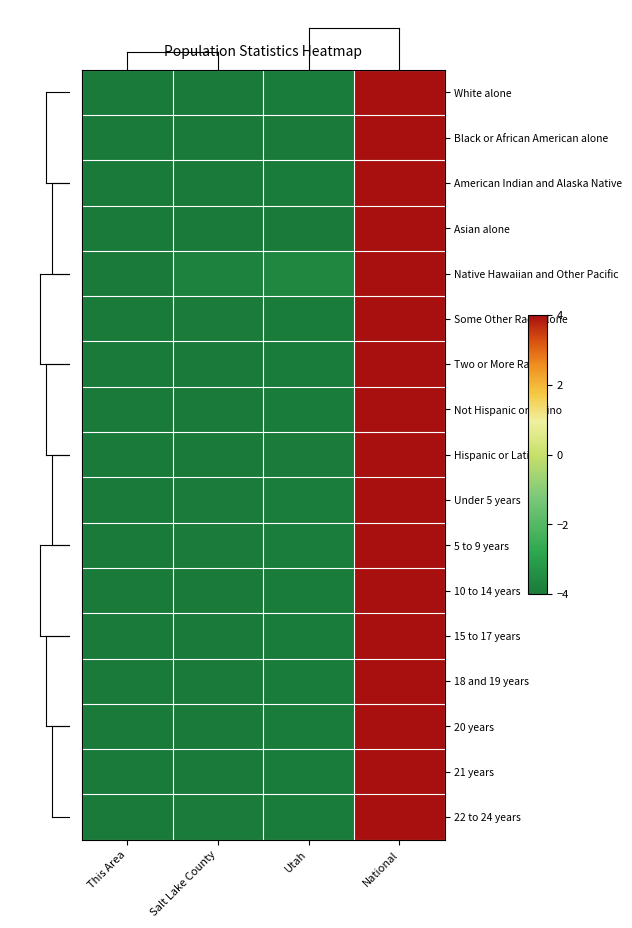

At which category is the sum across all series the highest?

National